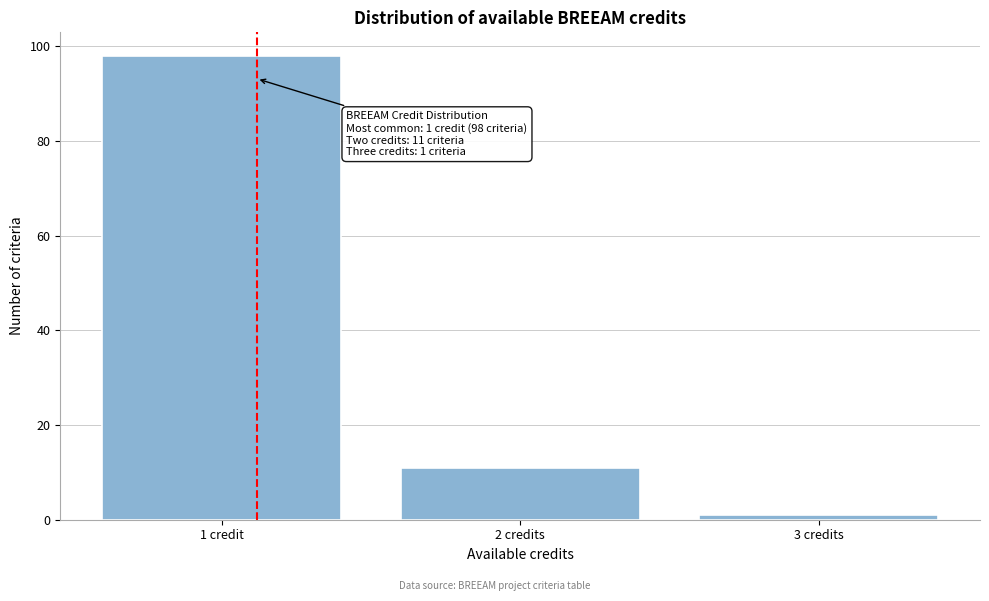

Reading right to left, list all the values displayed in this chart.

1	11	98